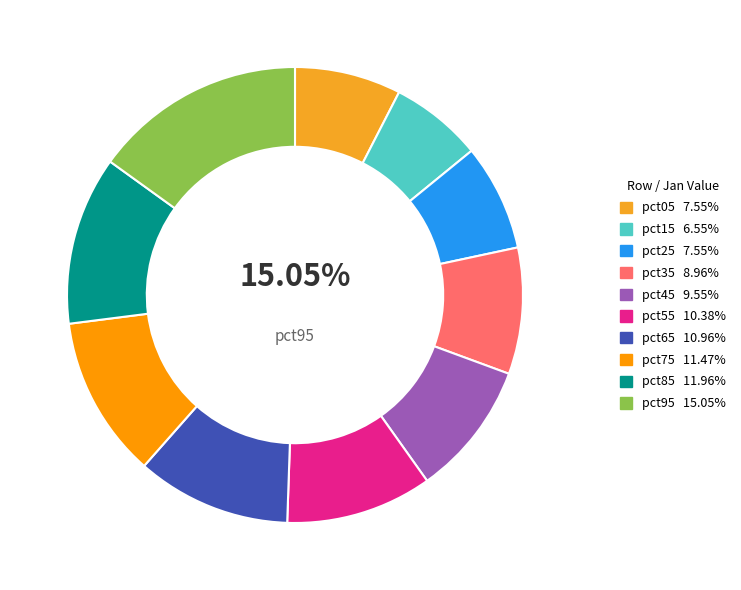

Rank the categories by value from lowest to highest.

pct15, pct05, pct25, pct35, pct45, pct55, pct65, pct75, pct85, pct95